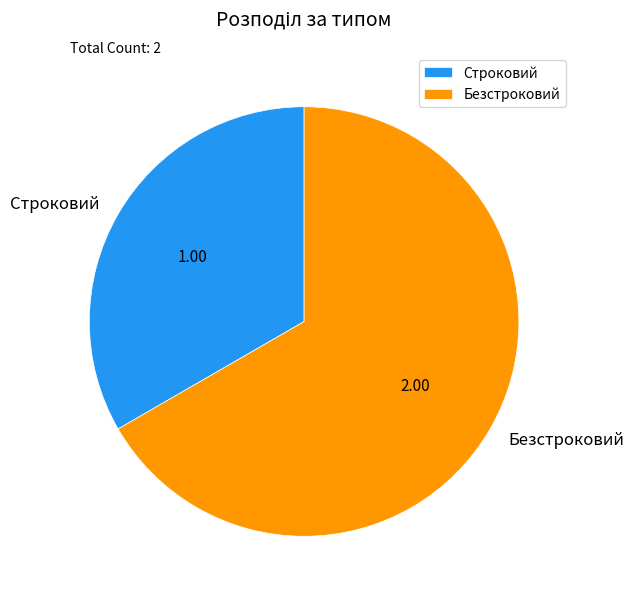

How many slices are in this pie chart?

2